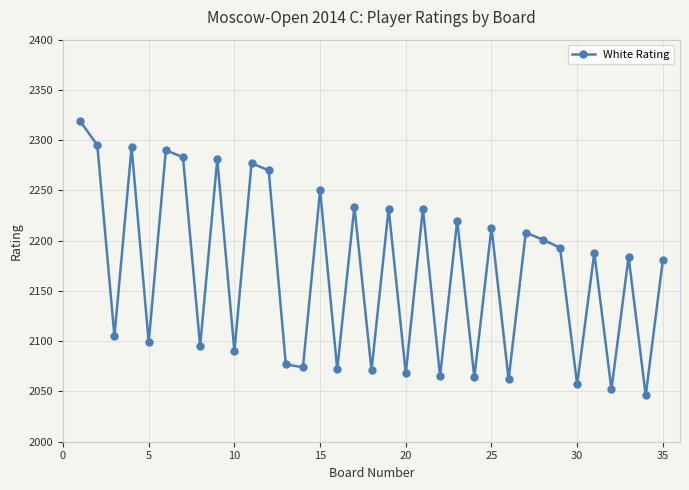

Does the chart have visible grid lines?

Yes